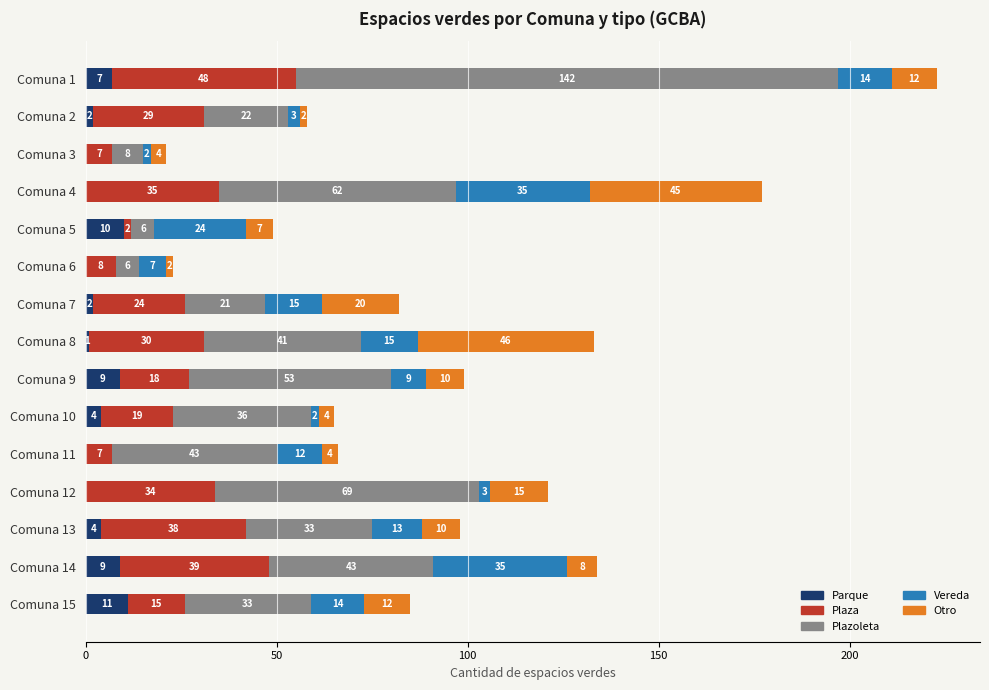

What is the sum of all Parque values?

59